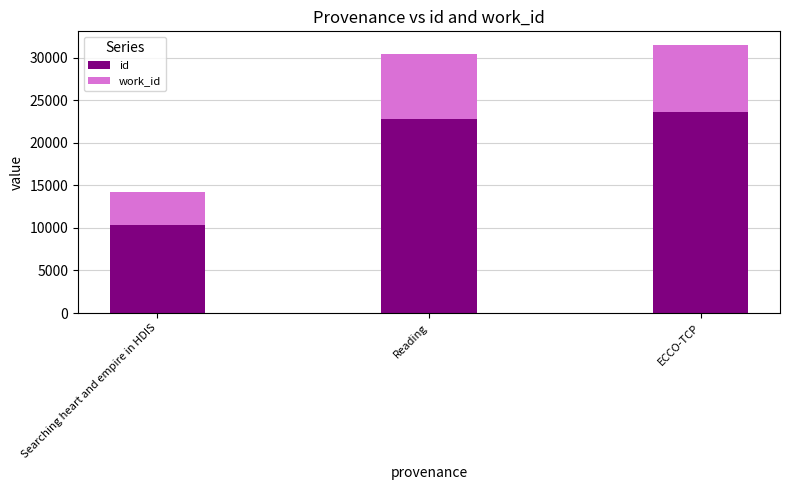

Reading left to right, what are the values for id?

10292	22797	23666